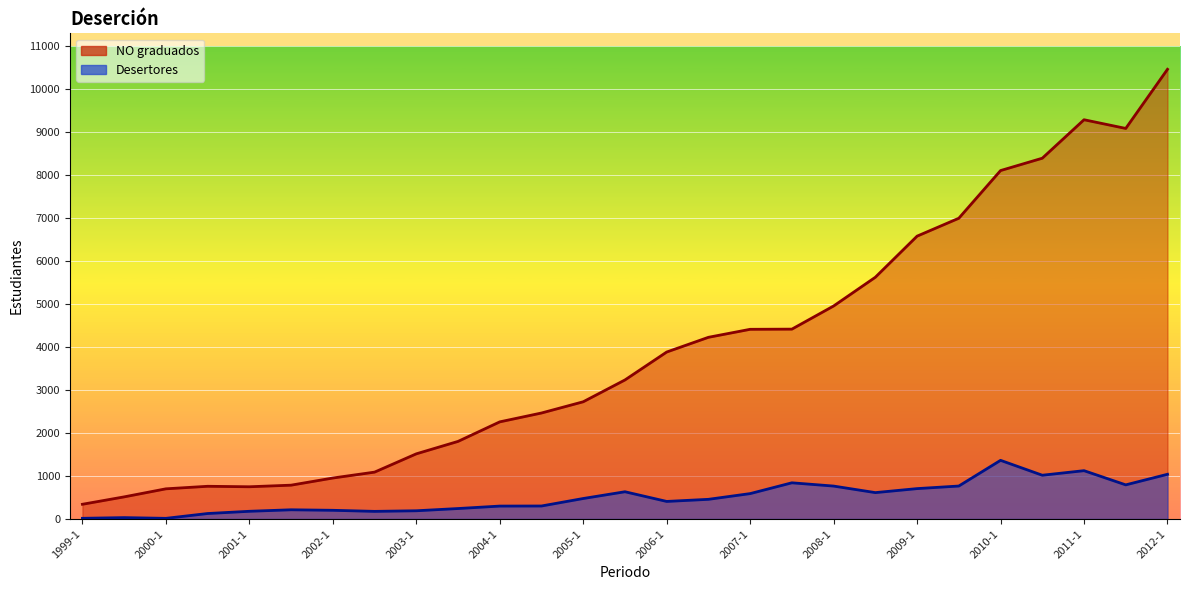

Is the value of Desertores at 1999-2 greater than the value of NO graduados at 2010-2?

No